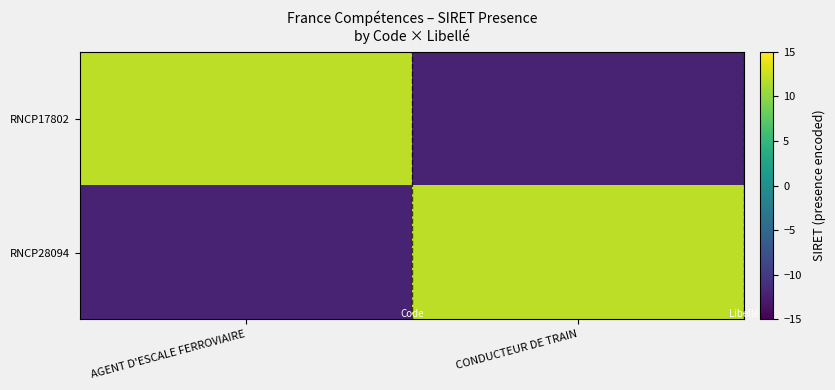

What is the greatest value displayed?

12